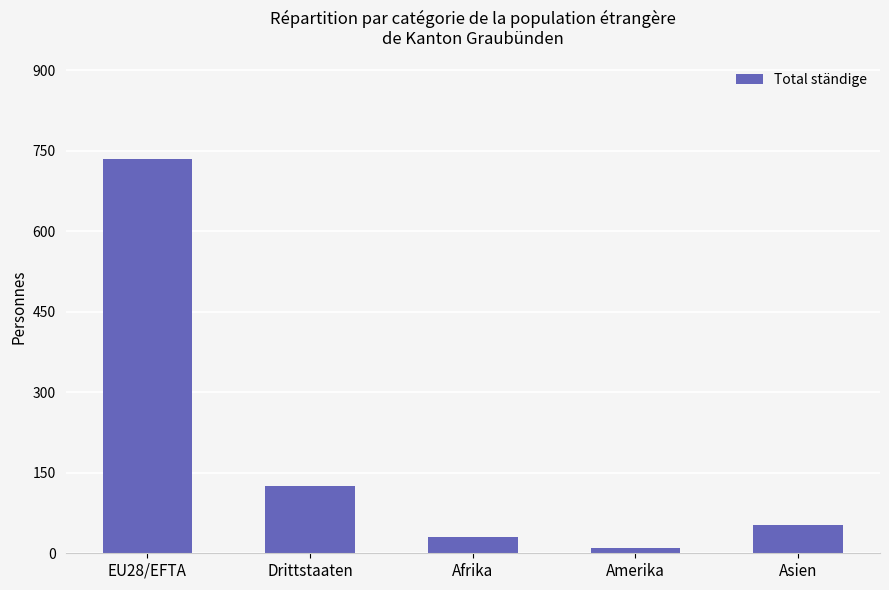

What is the difference between the maximum and minimum values?

725